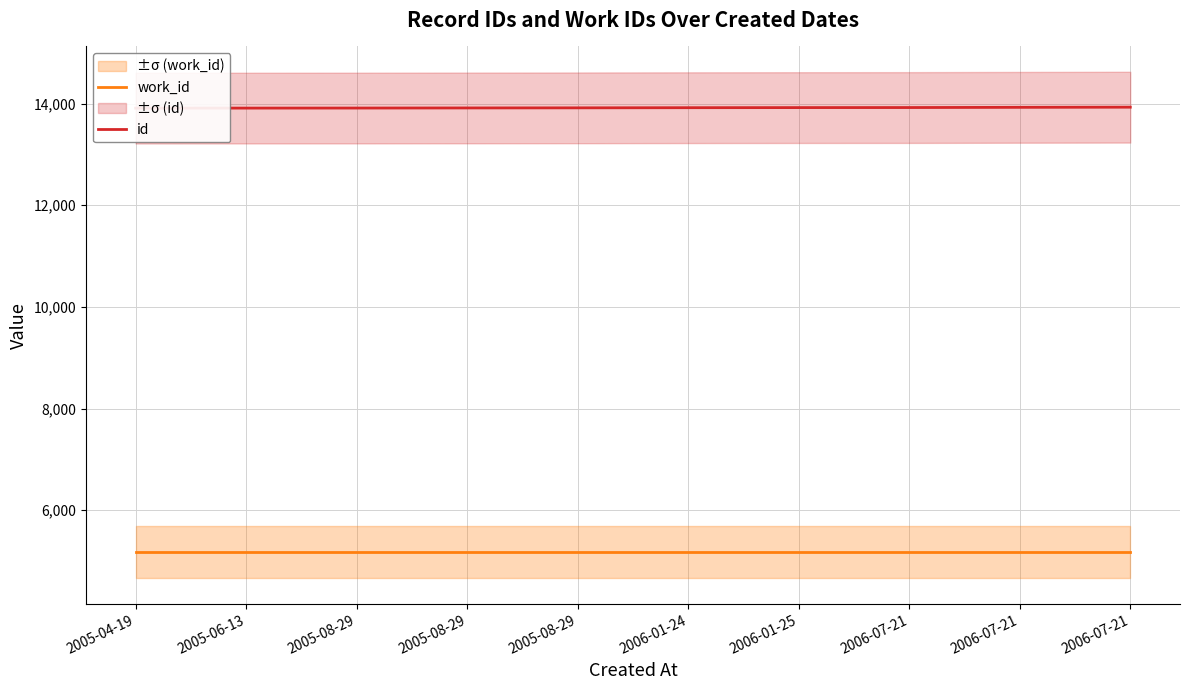

Which label corresponds to the smallest value in the chart?

2005-04-19